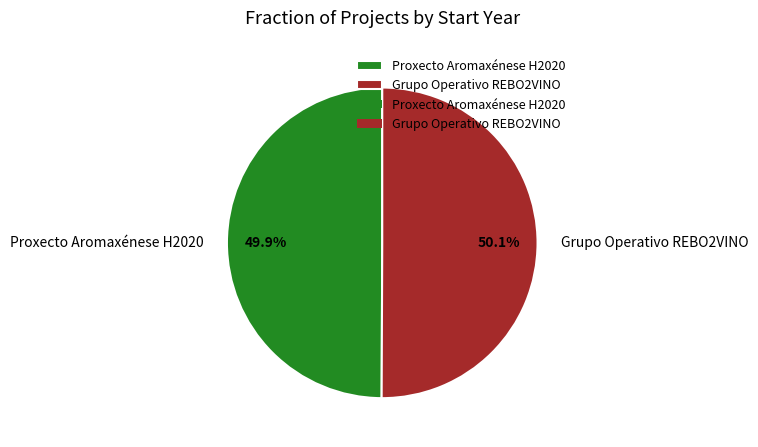

Combined, what portion of the pie is Grupo Operativo REBO2VINO and Proxecto Aromaxénese H2020?

100.0%